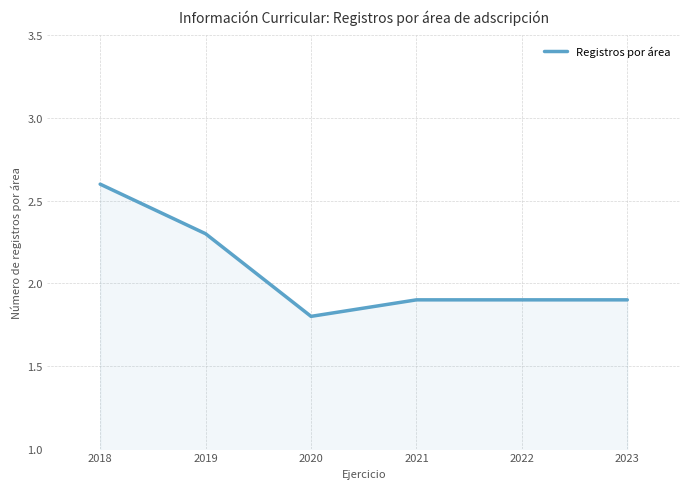

Does the chart have visible grid lines?

Yes